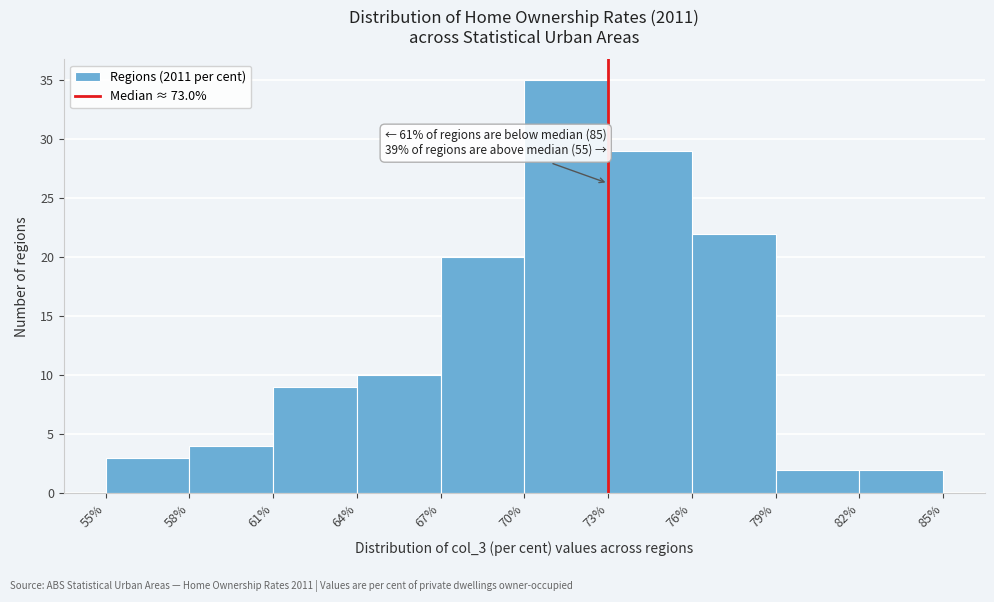

Over which range of the x-axis is the bar tallest?

70% to 73%